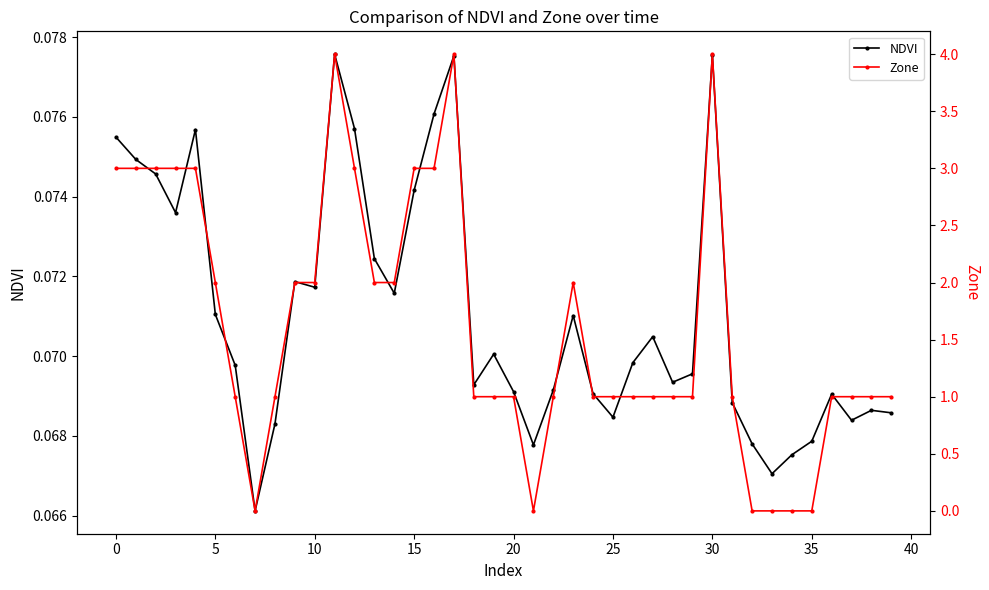

What is the value of the NDVI point at the 12th from the left?

0.1